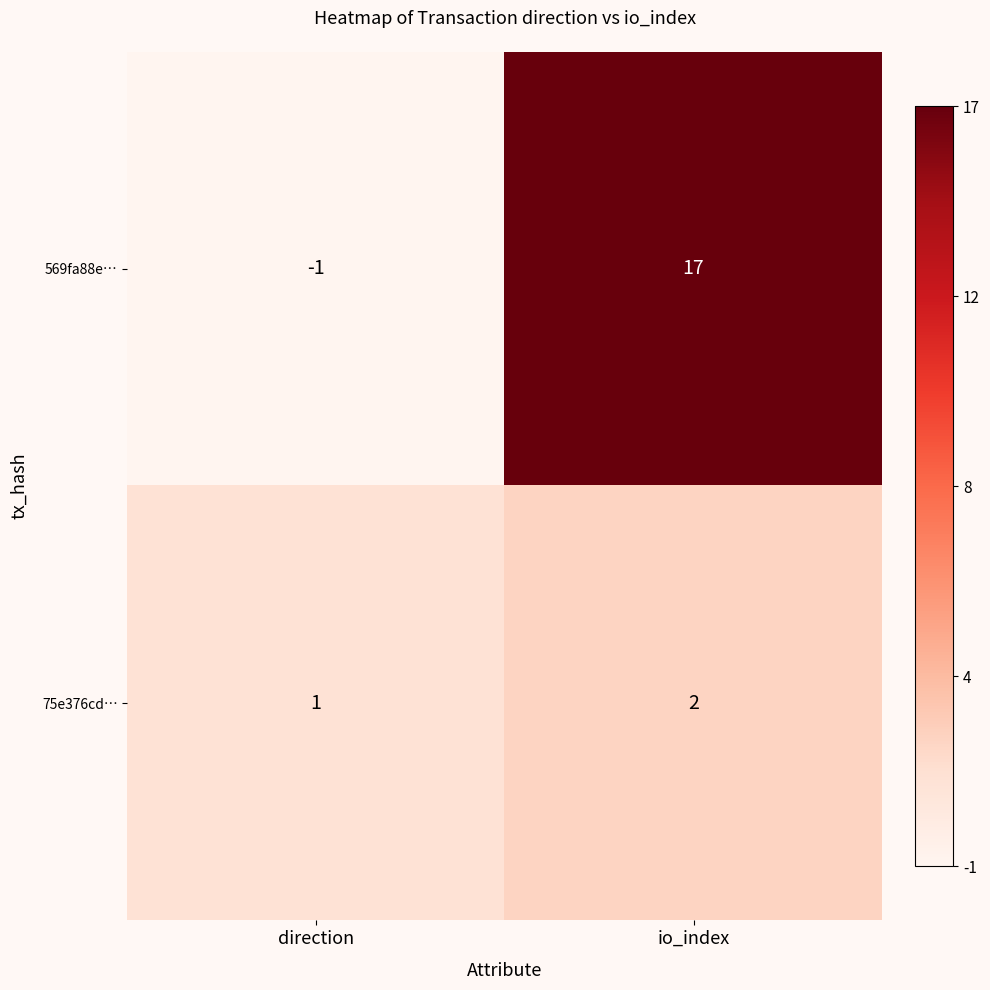

How many data points in 569fa88e… are less than 17?

1